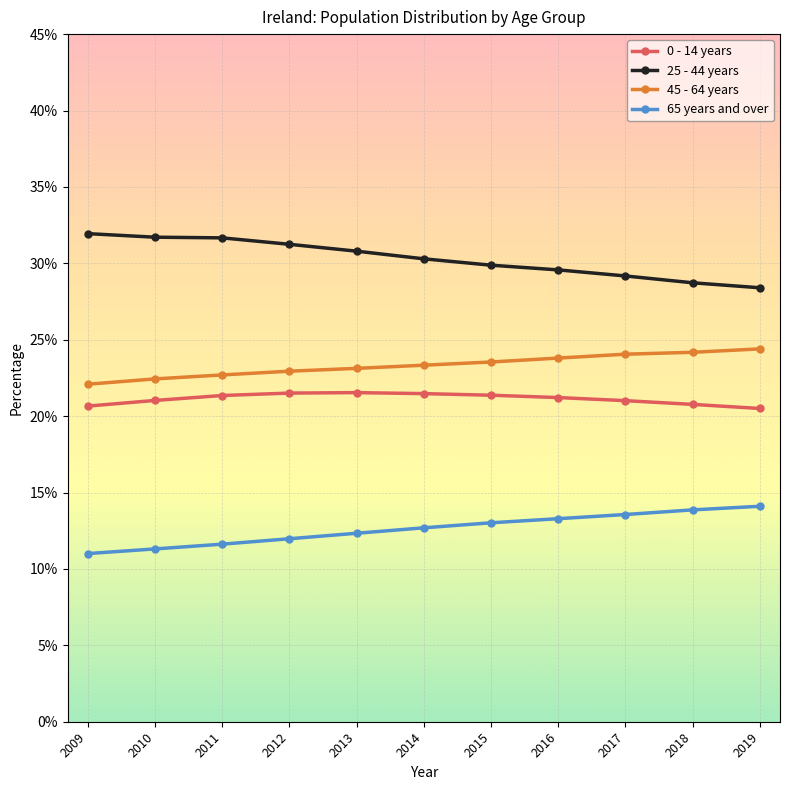

What is the difference between the maximum and minimum values in the 25 - 44 years series?

3.5